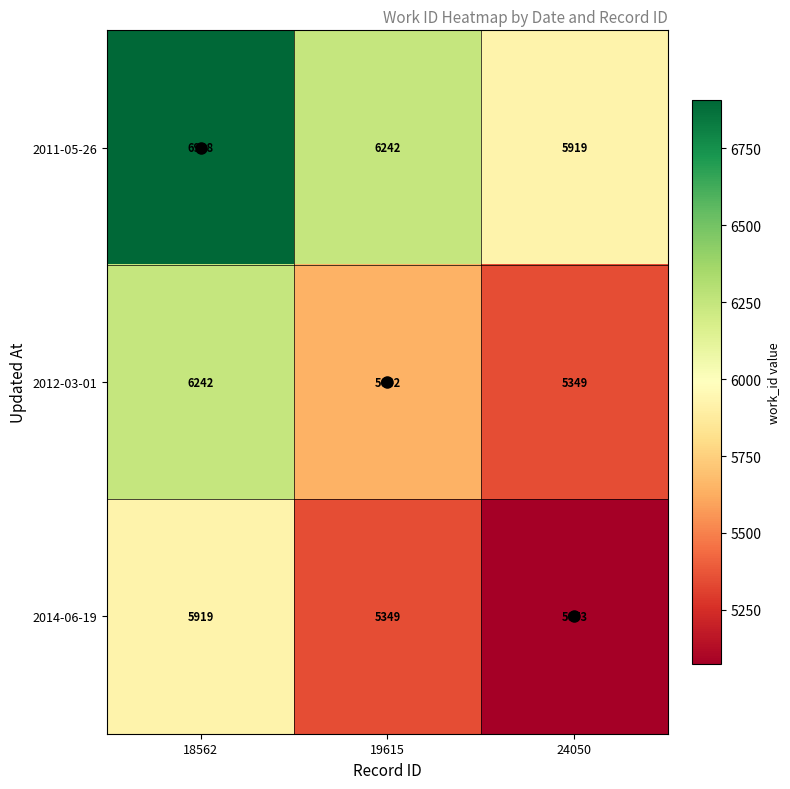

What is the total value across all series at 24050?

16341